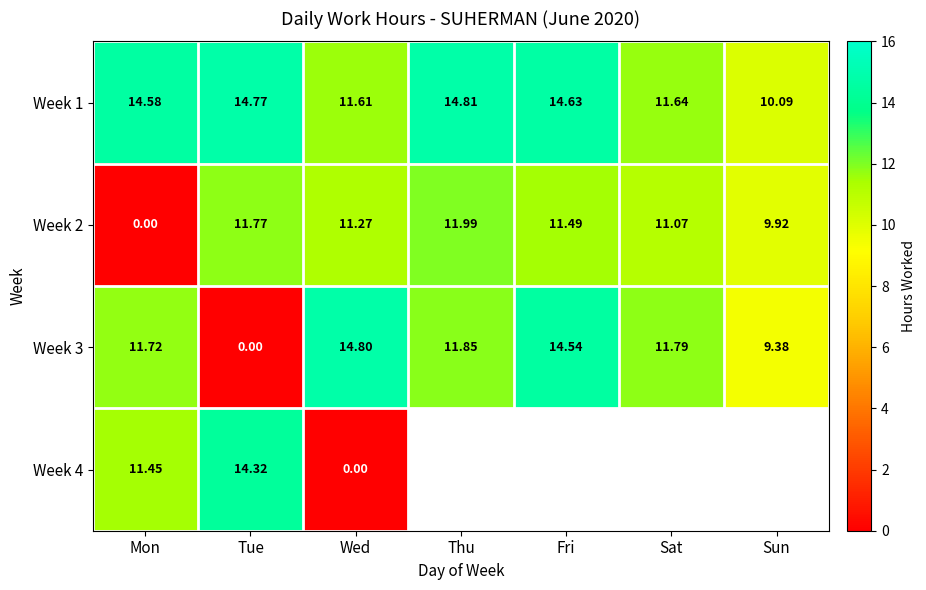

How many data points in Week 3 are less than 11?

2